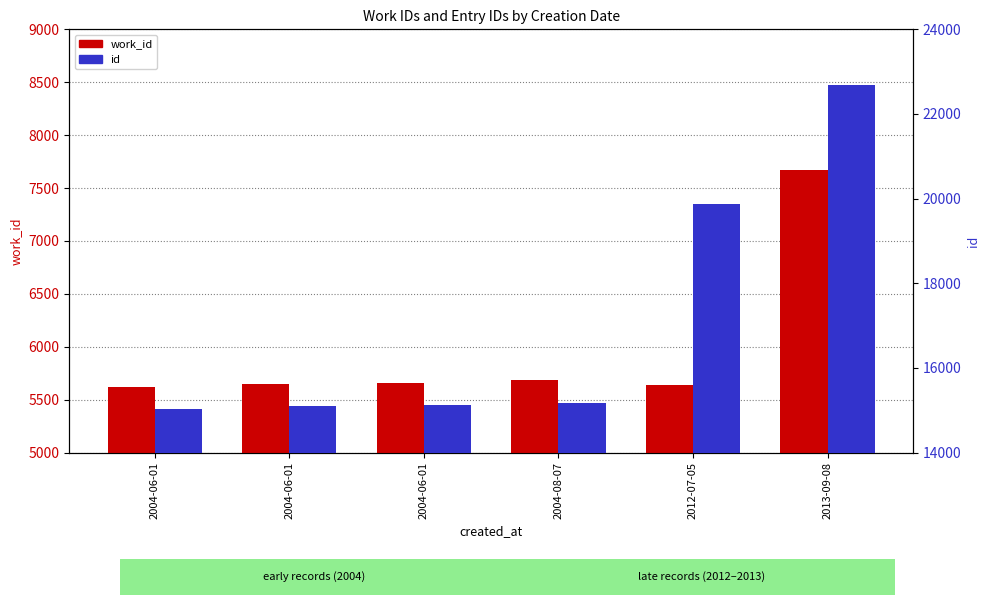

Reading left to right, transcribe all the data shown in this chart.

work_id: 2004-06-01=5617	2004-06-01=5649	2004-06-01=5661	2004-08-07=5688	2012-07-05=5638	2013-09-08=7670
id: 2004-06-01=15031	2004-06-01=15100	2004-06-01=15124	2004-08-07=15169	2012-07-05=19872	2013-09-08=22696